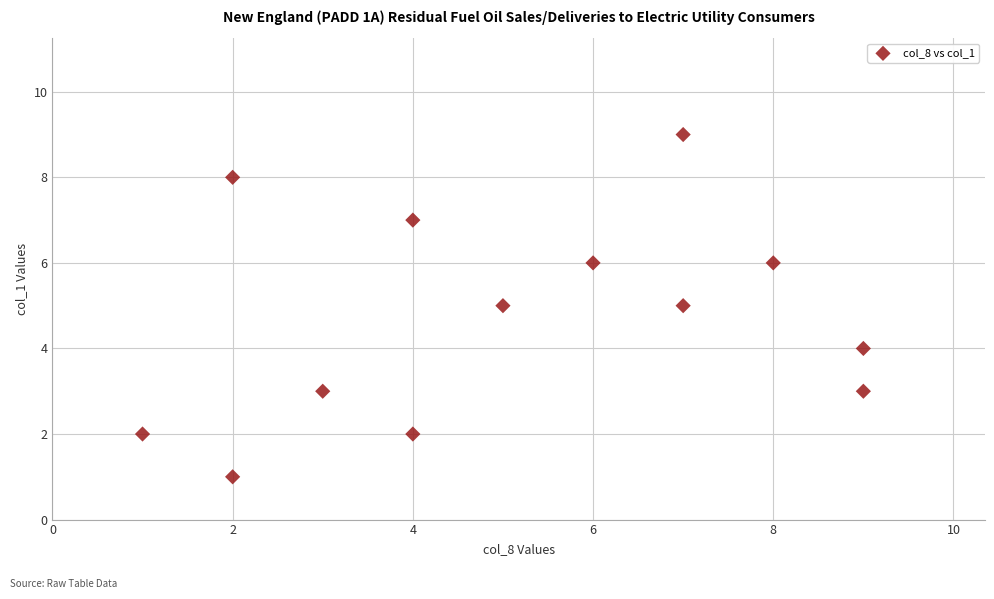

What is the range of Y values (max minus min)?

8